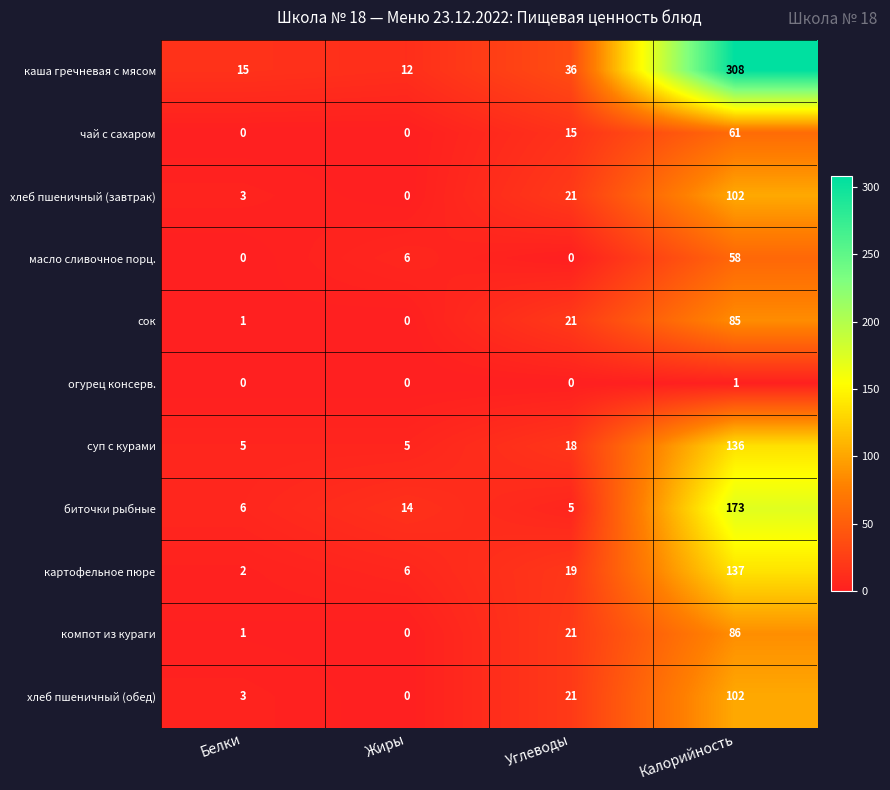

Rank the categories by хлеб пшеничный (завтрак) value from lowest to highest.

Жиры, Белки, Углеводы, Калорийность